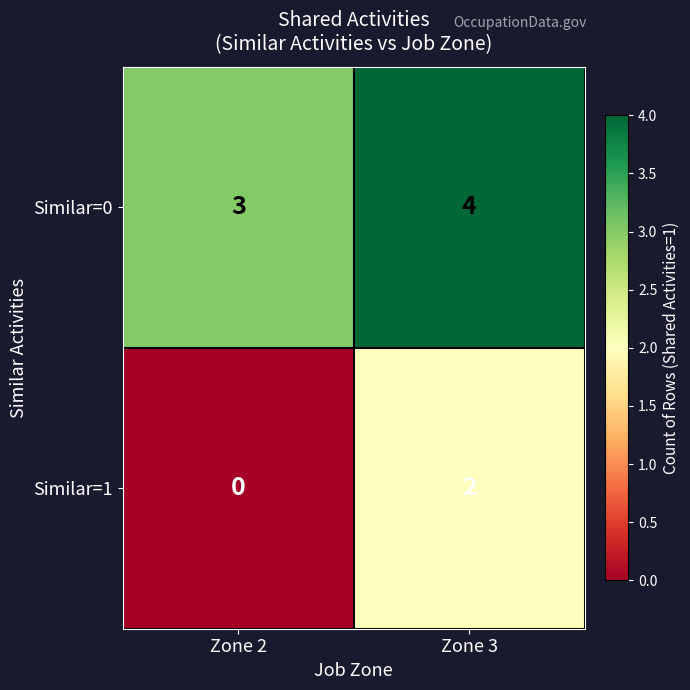

Reading left to right, what are all the values shown in this chart?

Similar=0: 3	4
Similar=1: 0	2